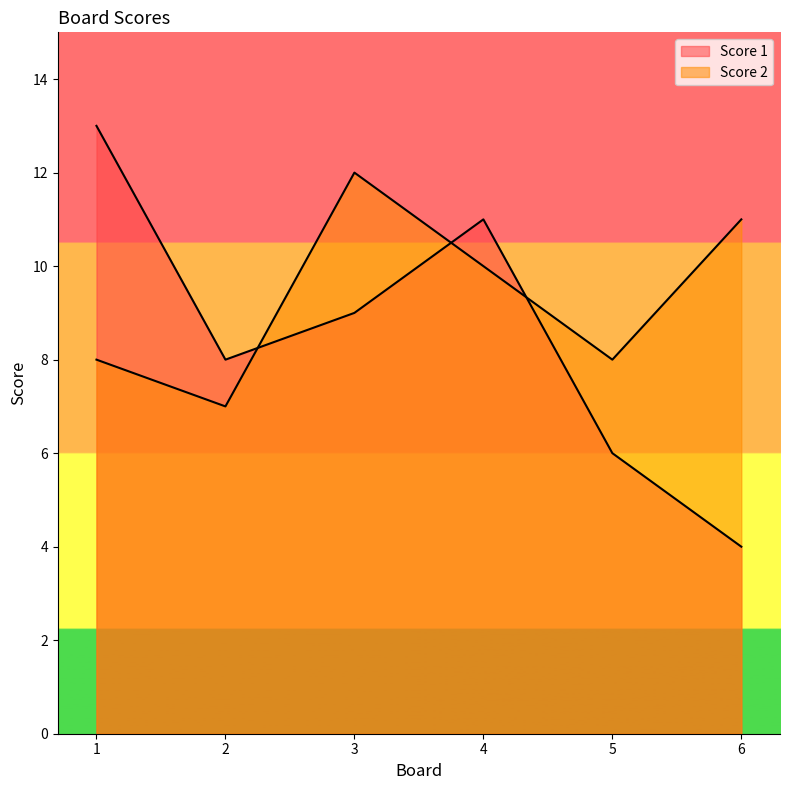

What is the maximum value shown in the chart?

13